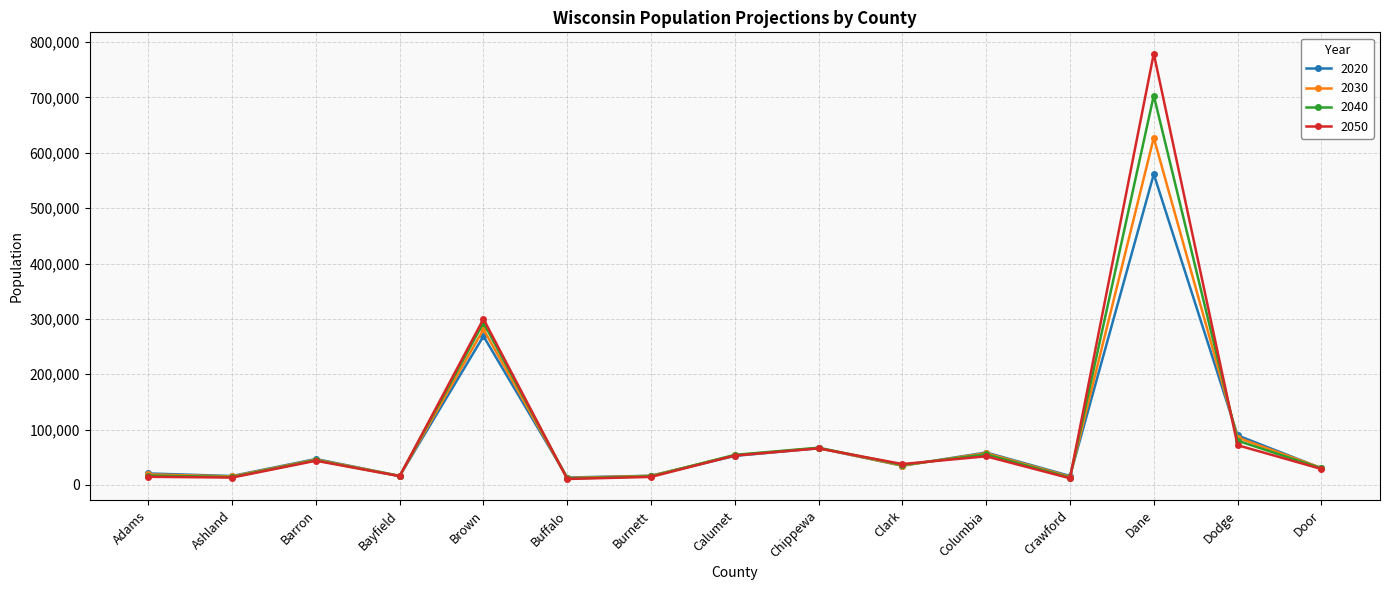

Is it true that 2040 equals 55160 at Columbia?

True